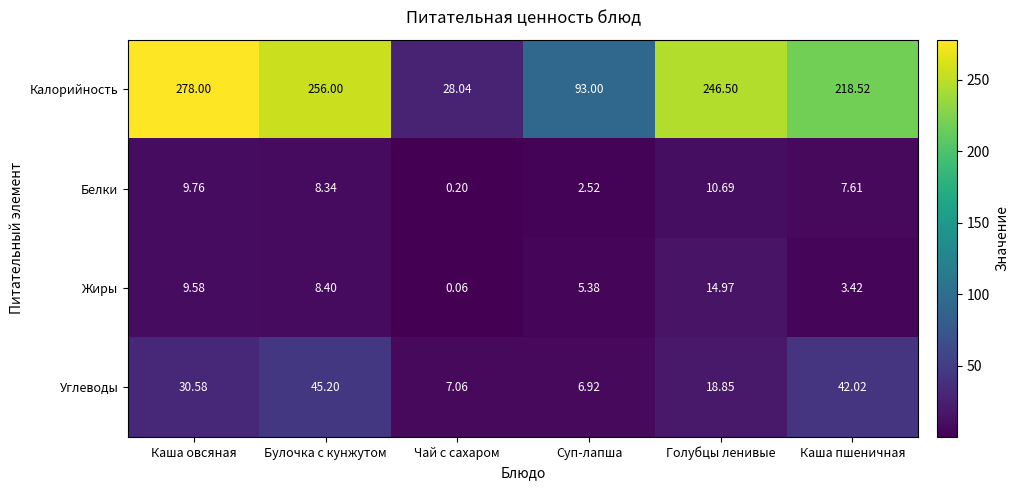

Between Суп-лапша and Голубцы ленивые, which series saw the biggest shift?

Калорийность